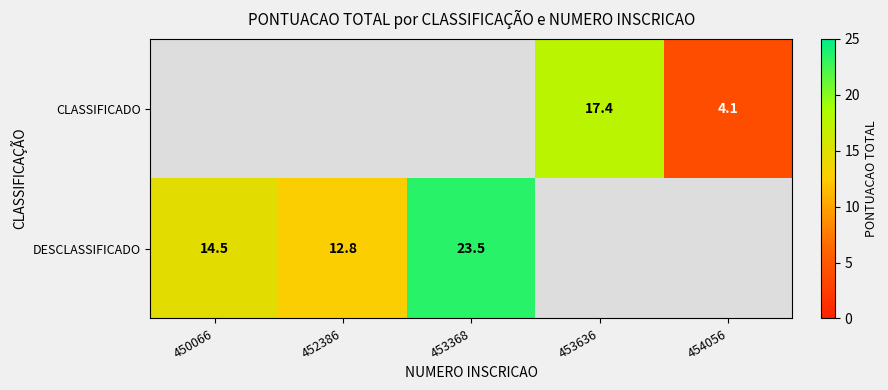

Is the value of DESCLASSIFICADO at 452386 greater than the value of CLASSIFICADO at 453636?

No